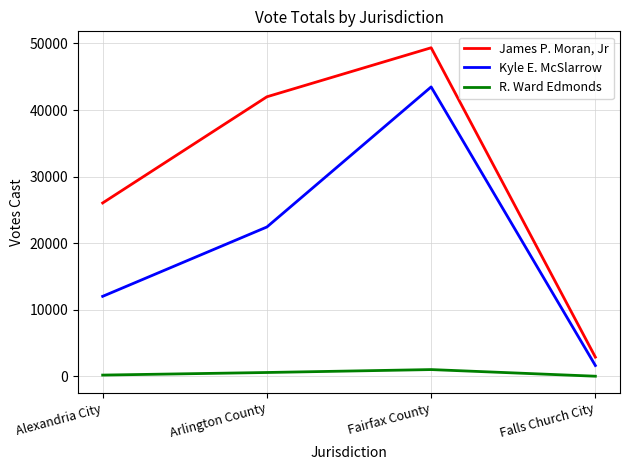

What is the difference between the Kyle E. McSlarrow values at Arlington County and Fairfax County?

21031